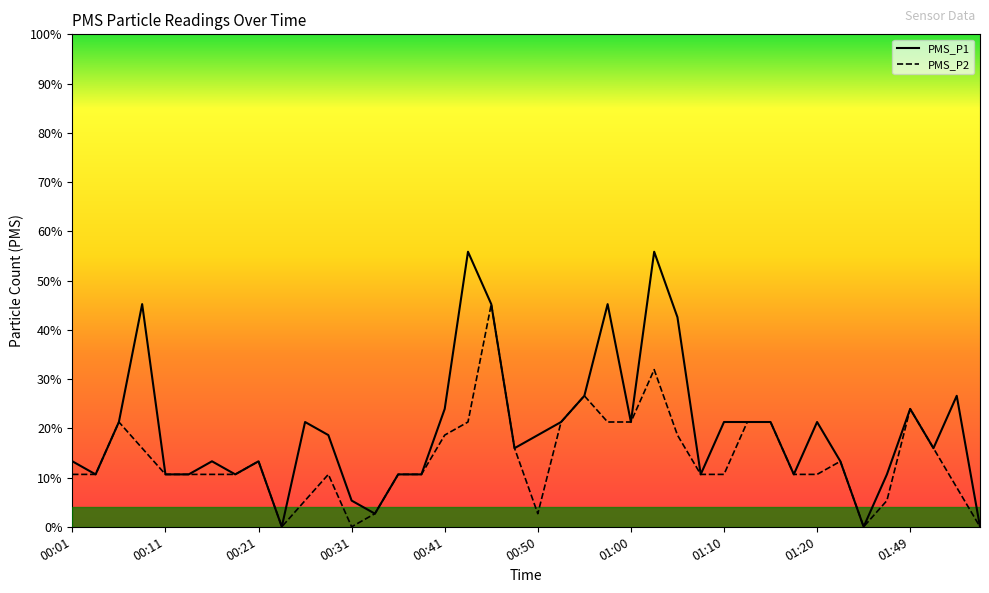

In PMS_P2, how many points are higher than both neighbors (excluding endpoints)?

8